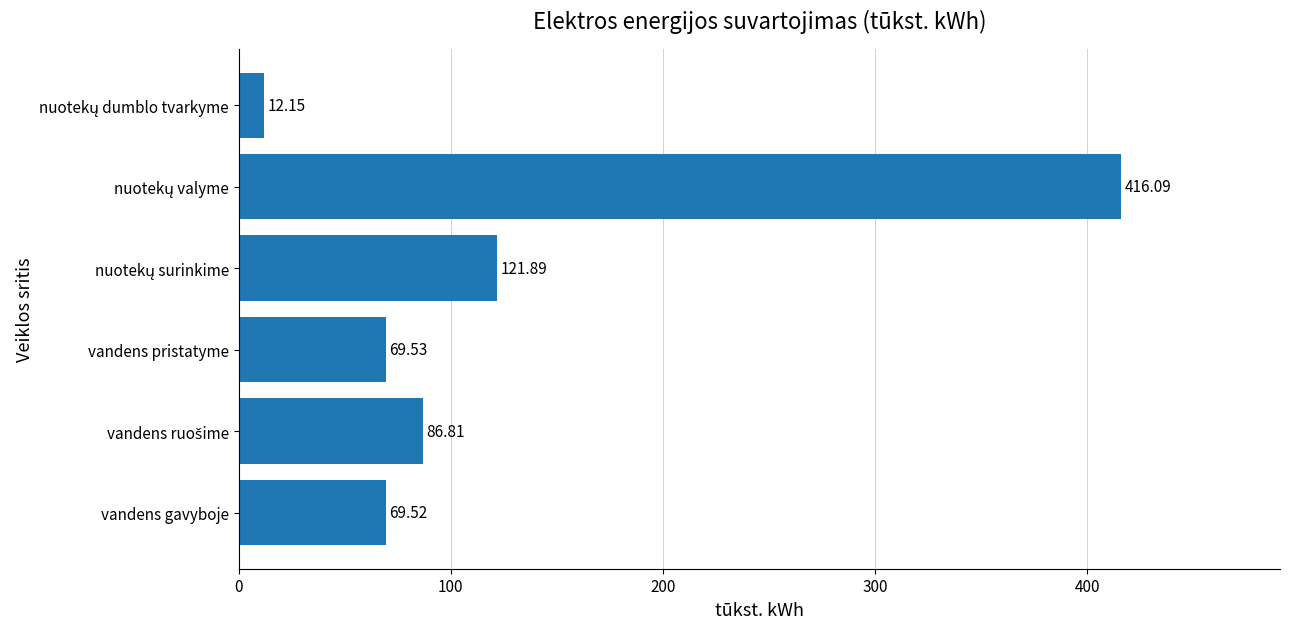

What is the difference between the maximum and minimum values?

403.9